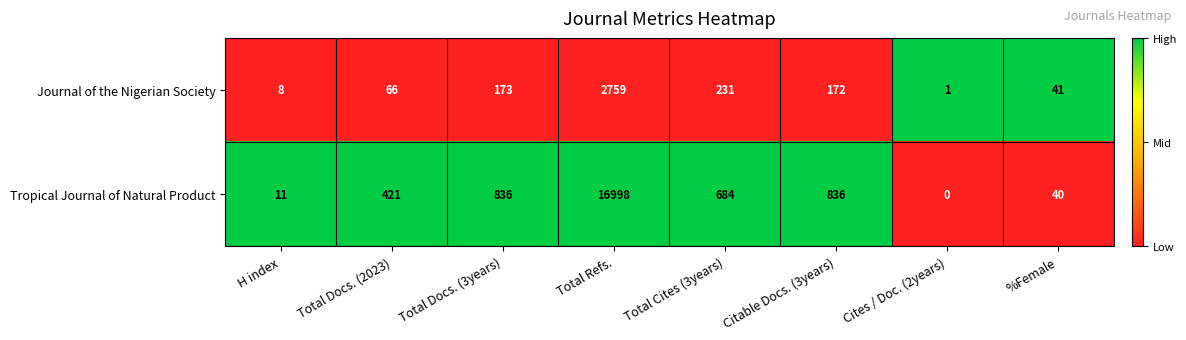

Is the value of Tropical Journal of Natural Product at Total Docs. (3years) greater than the value of Journal of the Nigerian Society at Cites / Doc. (2years)?

Yes